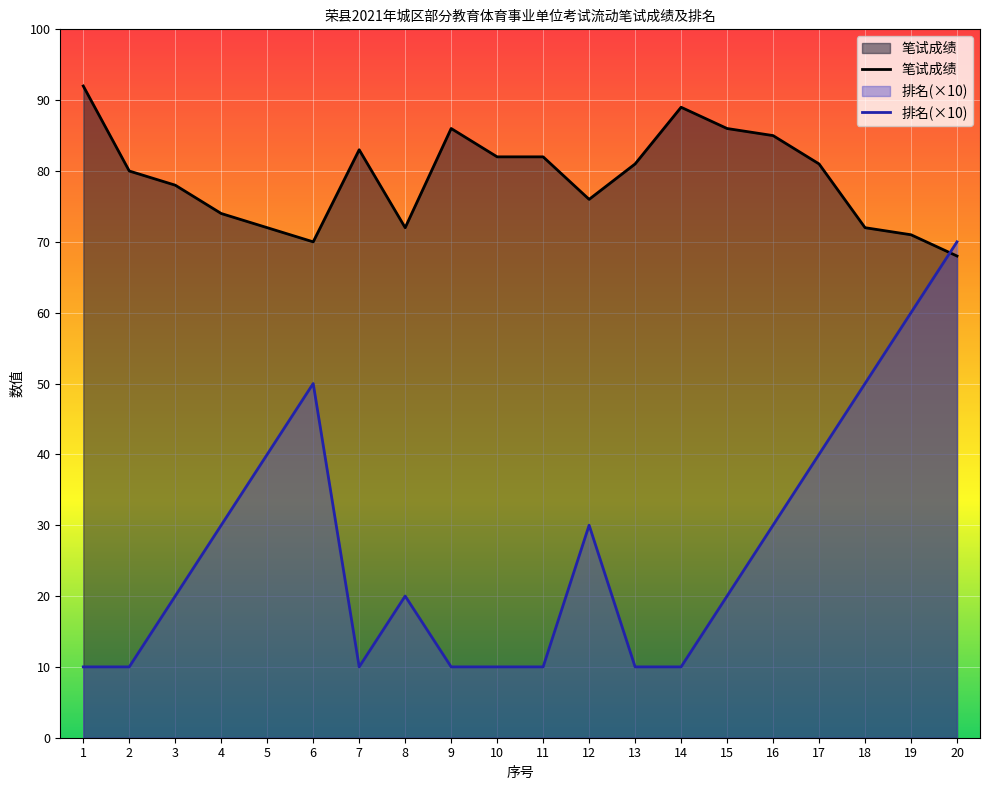

Where is the first local maximum for 排名?

6